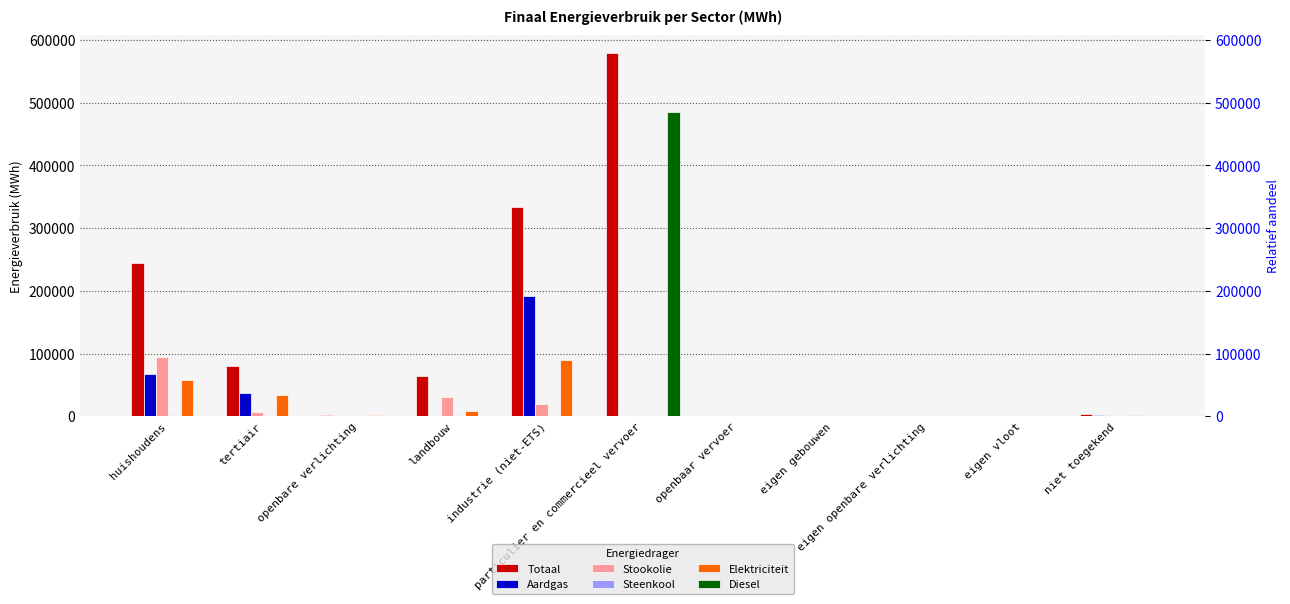

Reading right to left, extract all data points from this chart.

Totaal: niet toegekend=3918.2	eigen vloot=0.0	eigen openbare verlichting=0.0	eigen gebouwen=0.0	openbaar vervoer=1231.5	particulier en commercieel vervoer=579186.1	industrie (niet-ETS)=334130.2	landbouw=64148.0	openbare verlichting=2678.5	tertiair=80329.8	huishoudens=244566.8
Aardgas: niet toegekend=2037.2	eigen vloot=0.0	eigen openbare verlichting=0.0	eigen gebouwen=0.0	openbaar vervoer=0.0	particulier en commercieel vervoer=210.4	industrie (niet-ETS)=192093.1	landbouw=479.8	openbare verlichting=0.0	tertiair=36518.7	huishoudens=67490.2
Stookolie: niet toegekend=0.0	eigen vloot=0.0	eigen openbare verlichting=0.0	eigen gebouwen=0.0	openbaar vervoer=0.0	particulier en commercieel vervoer=0.0	industrie (niet-ETS)=20465.1	landbouw=31069.3	openbare verlichting=0.0	tertiair=7435.6	huishoudens=95387.7
Steenkool: niet toegekend=0.0	eigen vloot=0.0	eigen openbare verlichting=0.0	eigen gebouwen=0.0	openbaar vervoer=0.0	particulier en commercieel vervoer=0.0	industrie (niet-ETS)=820.3	landbouw=2022.9	openbare verlichting=0.0	tertiair=0.1	huishoudens=1759.1
Elektriciteit: niet toegekend=1881.0	eigen vloot=0.0	eigen openbare verlichting=0.0	eigen gebouwen=0.0	openbaar vervoer=6.7	particulier en commercieel vervoer=146.7	industrie (niet-ETS)=89462.1	landbouw=8519.8	openbare verlichting=2678.5	tertiair=33556.2	huishoudens=57477.2
Diesel: niet toegekend=0.0	eigen vloot=0.0	eigen openbare verlichting=0.0	eigen gebouwen=0.0	openbaar vervoer=1187.7	particulier en commercieel vervoer=485082.4	industrie (niet-ETS)=0.0	landbouw=0.0	openbare verlichting=0.0	tertiair=0.0	huishoudens=0.0